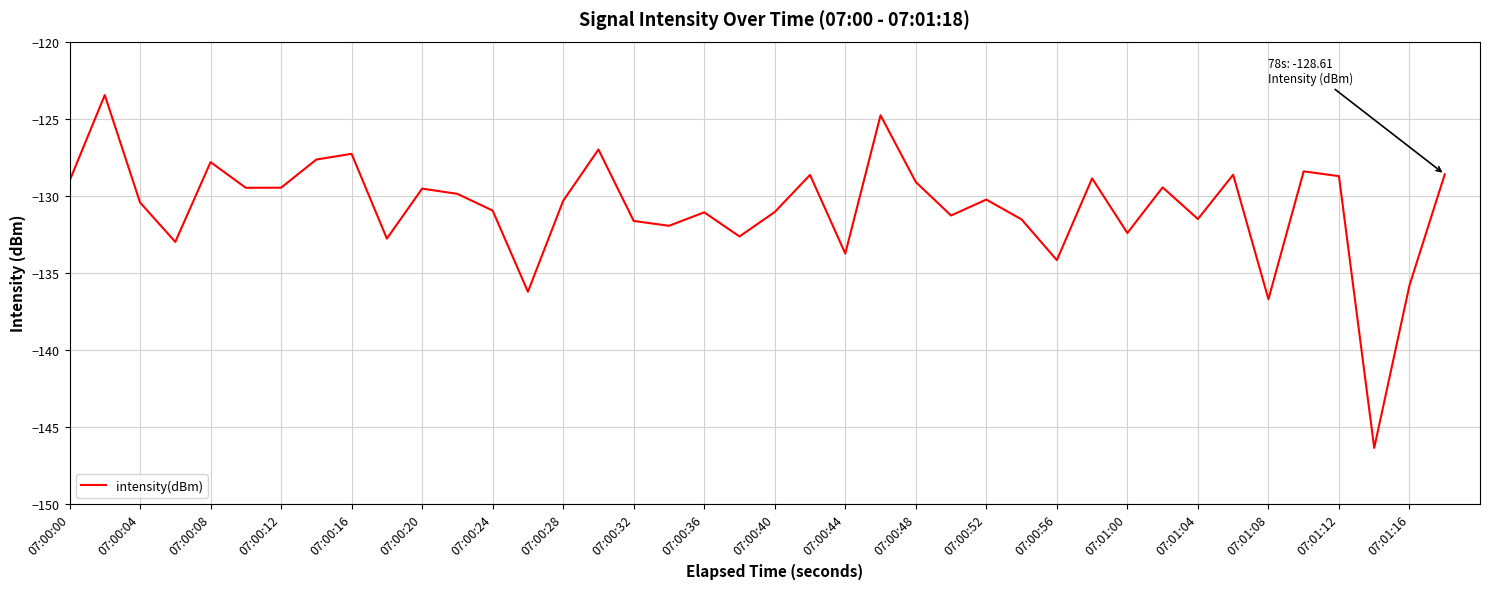

What is the difference between the maximum and minimum values?

22.9